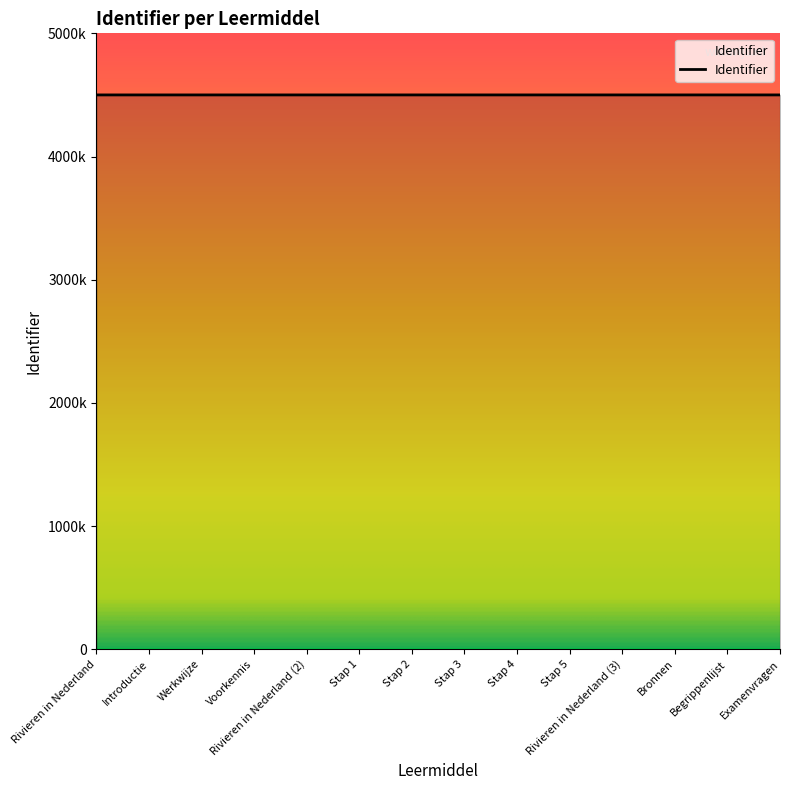

What is the sum of all values?

63000507